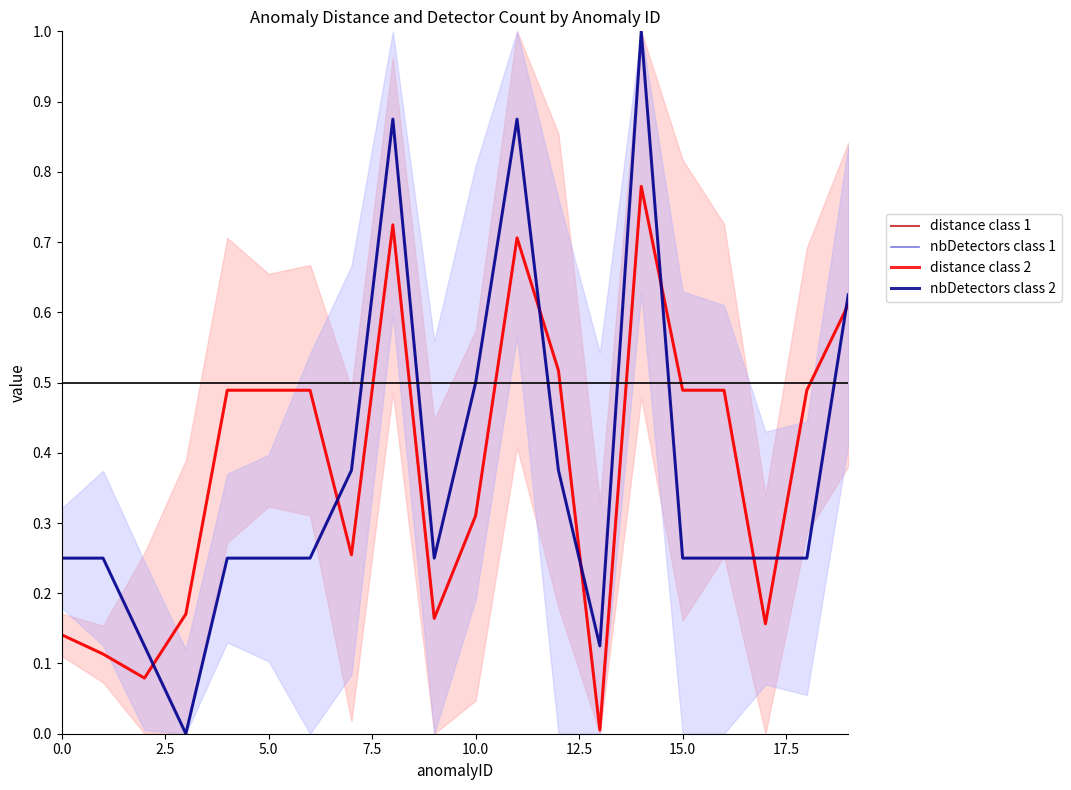

What is the total value across all series at 9?

0.8